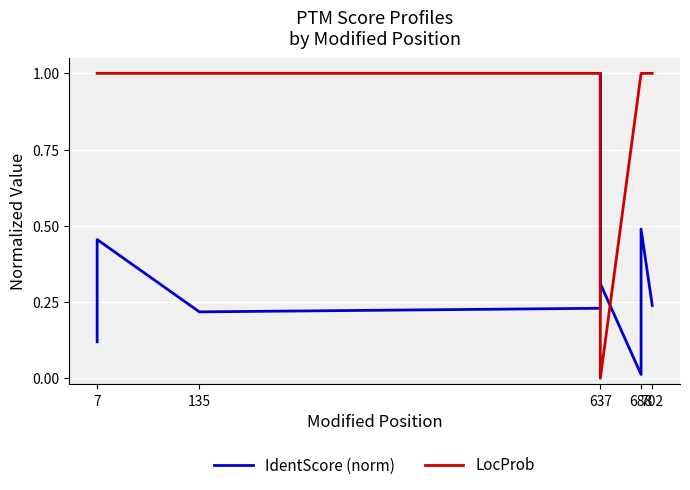

Rank the series at 135 from highest to lowest value.

LocProb, IdentScore (norm)